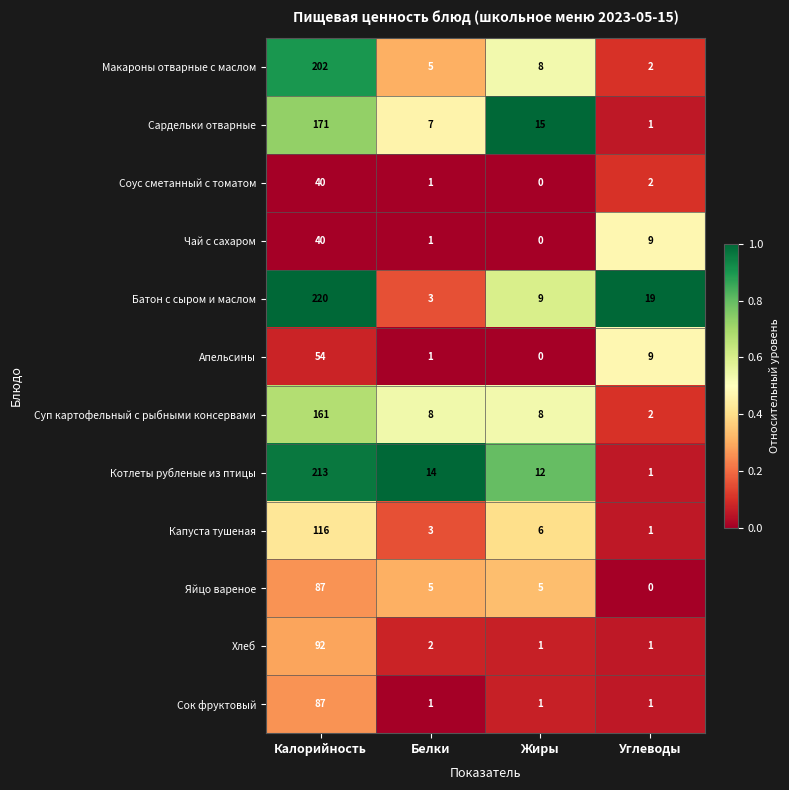

Which series has the largest total across all categories?

Батон с сыром и маслом